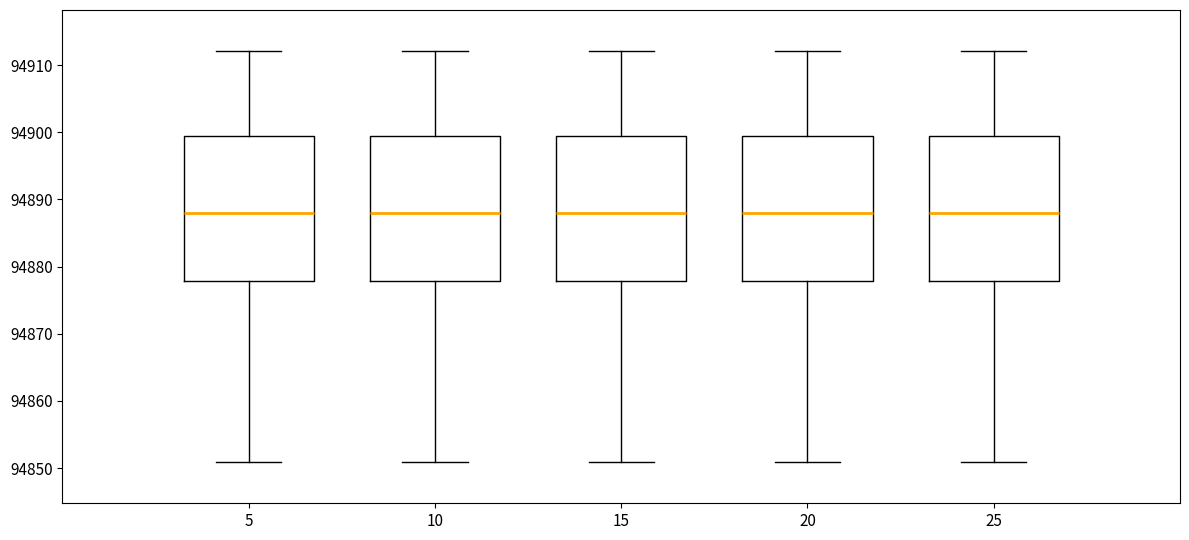

Reading left to right, read every box against the y-axis: the position of its median line, the range the box covers, and the ends of its whiskers. The values are not printed on the chart, so give them approximately, as read against the axis.

5: median 94888, box 94878 to 94899, whiskers 94851 to 94912
10: median 94888, box 94878 to 94899, whiskers 94851 to 94912
15: median 94888, box 94878 to 94899, whiskers 94851 to 94912
20: median 94888, box 94878 to 94899, whiskers 94851 to 94912
25: median 94888, box 94878 to 94899, whiskers 94851 to 94912